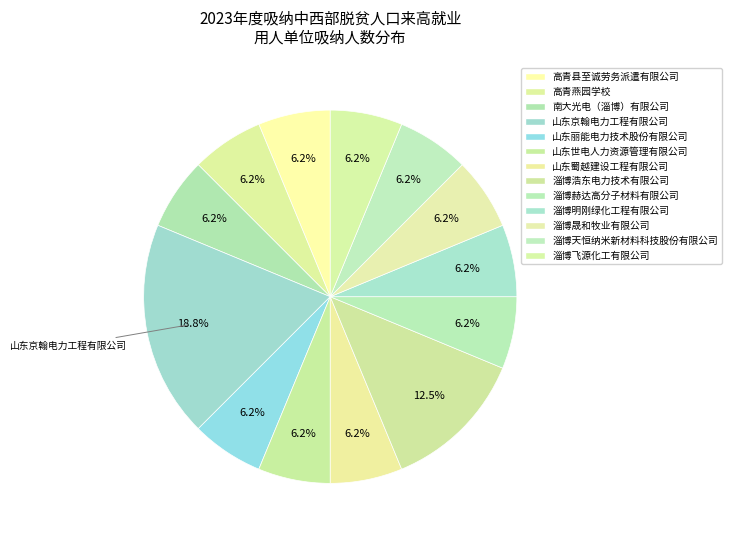

What percentage is the 高青燕园学校 slice, to the nearest percent?

6%